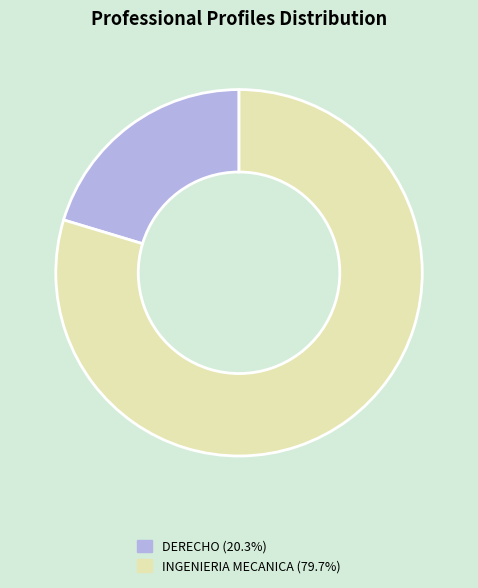

Is there a majority slice in this chart?

Yes